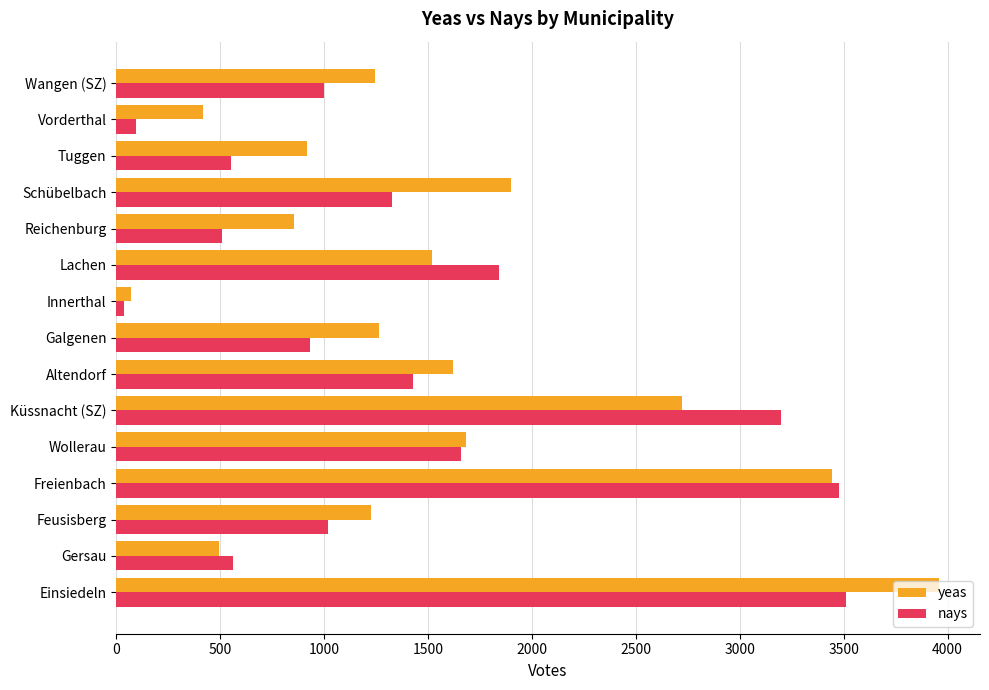

Count the number of data series in this chart.

2